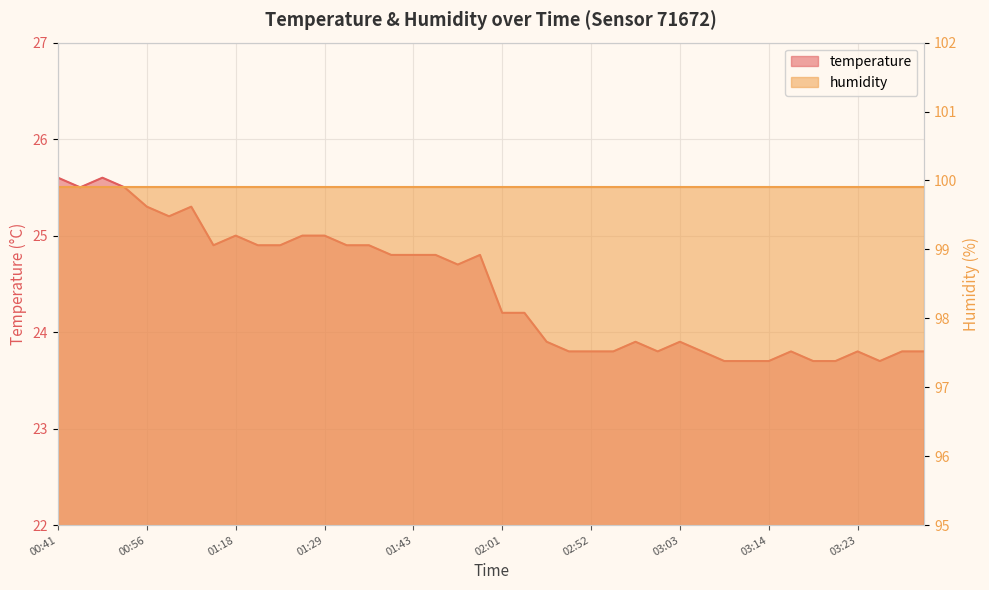

Reading left to right, transcribe all the data shown in this chart.

00:41=25.6	00:44=25.5	00:48=25.6	00:51=25.5	00:56=25.3	00:59=25.2	01:09=25.3	01:15=24.9	01:18=25.0	01:21=24.9	01:23=24.9	01:27=25.0	01:29=25.0	01:32=24.9	01:38=24.9	01:41=24.8	01:43=24.8	01:46=24.8	01:49=24.7	01:52=24.8	02:01=24.2	02:04=24.2	02:44=23.9	02:46=23.8	02:52=23.8	02:55=23.8	02:58=23.9	03:00=23.8	03:03=23.9	03:06=23.8	03:08=23.7	03:11=23.7	03:14=23.7	03:16=23.8	03:18=23.7	03:21=23.7	03:23=23.8	03:26=23.7	03:28=23.8	03:31=23.8